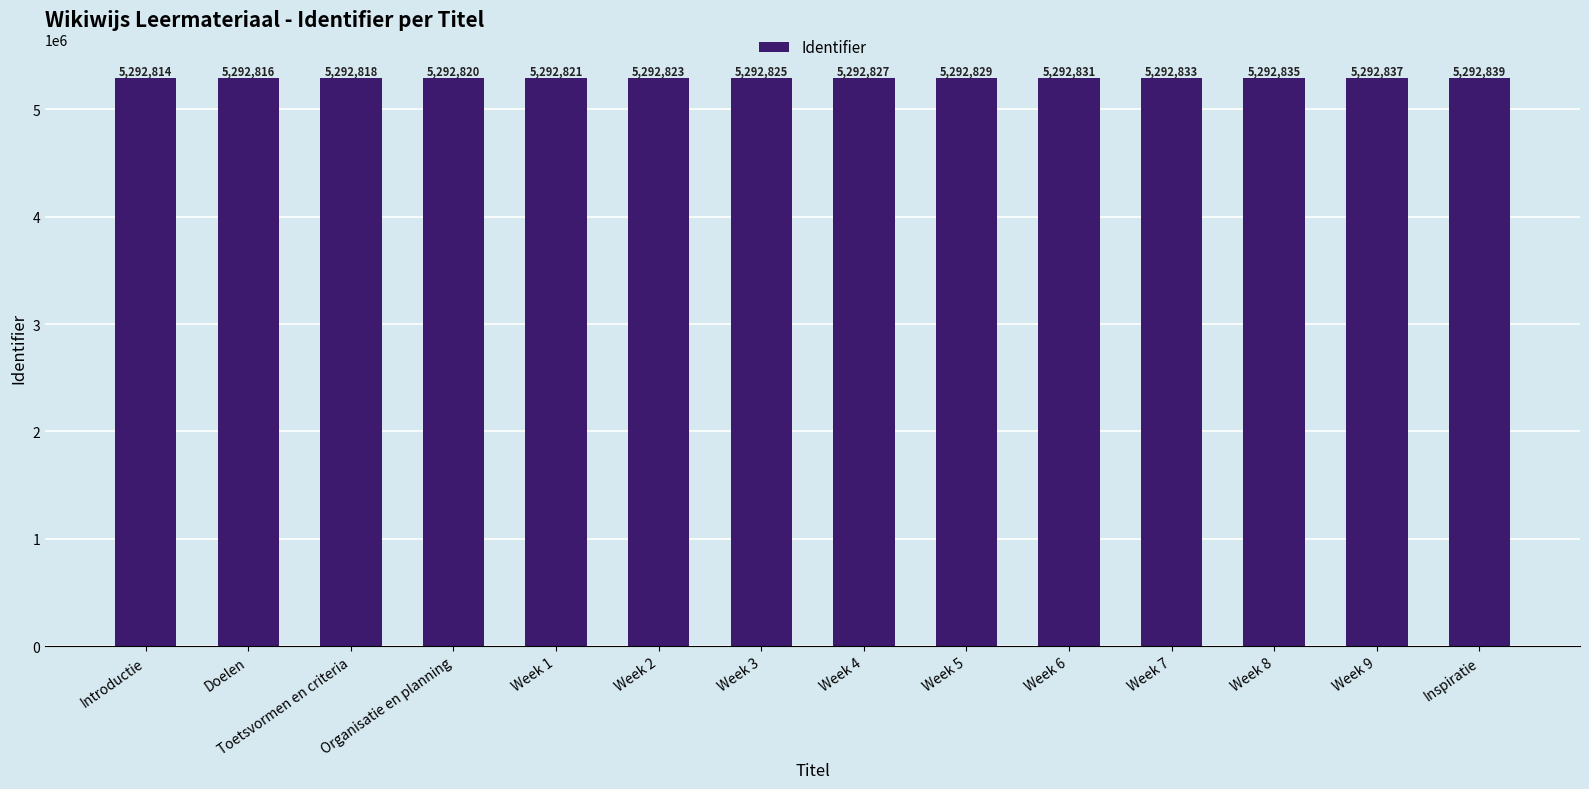

What is the label of the 5th bar from the right?

Week 6